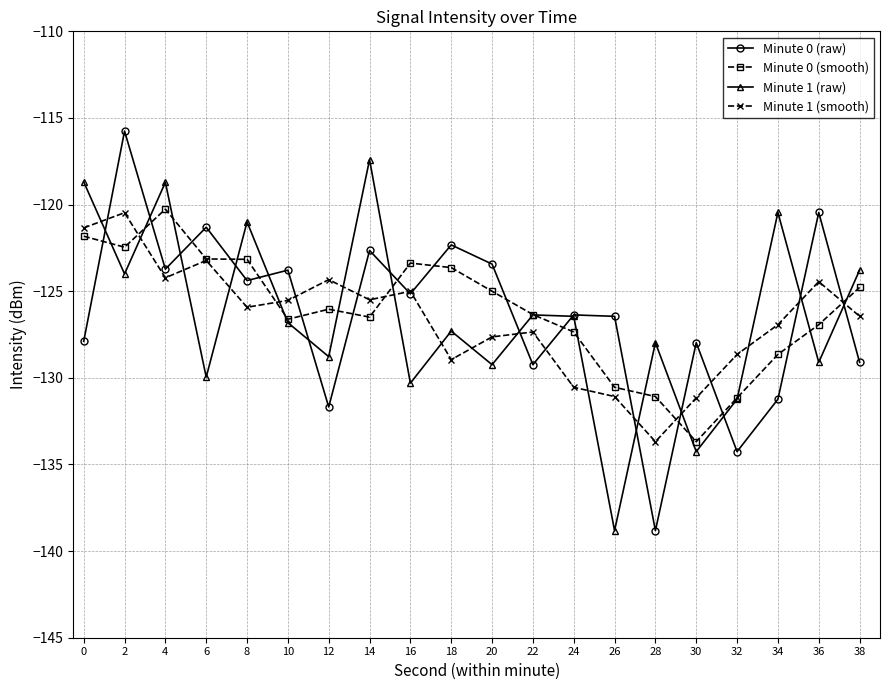

What is the spread (max minus min) of values at 34?

10.8